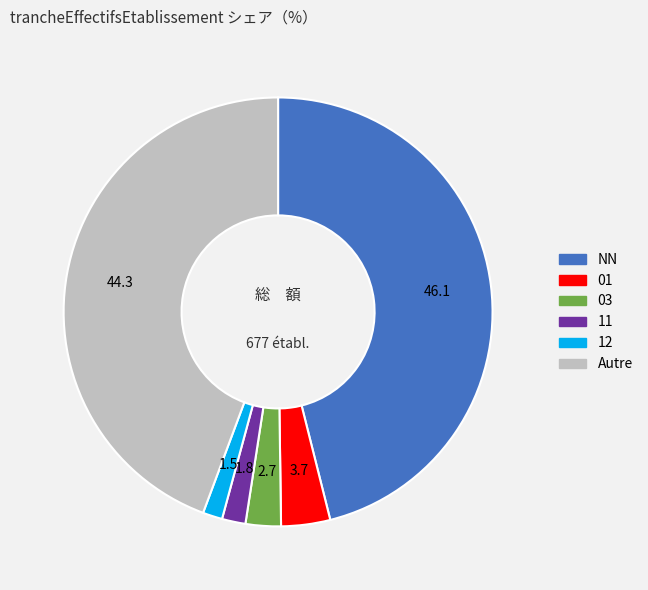

Does any single category account for the majority?

No